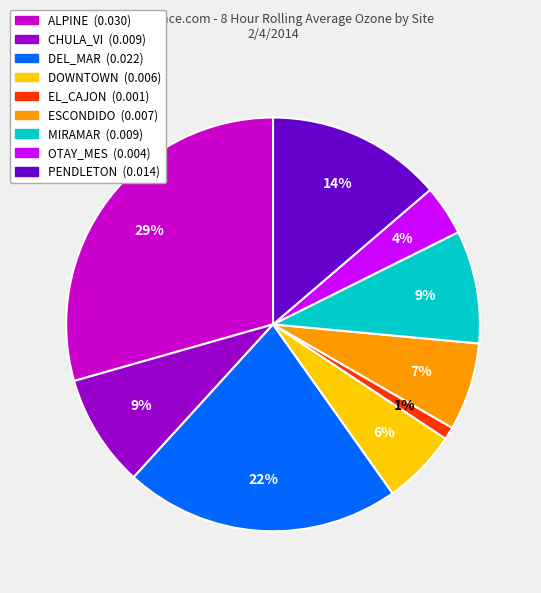

Does DOWNTOWN account for over 50% of the chart?

No